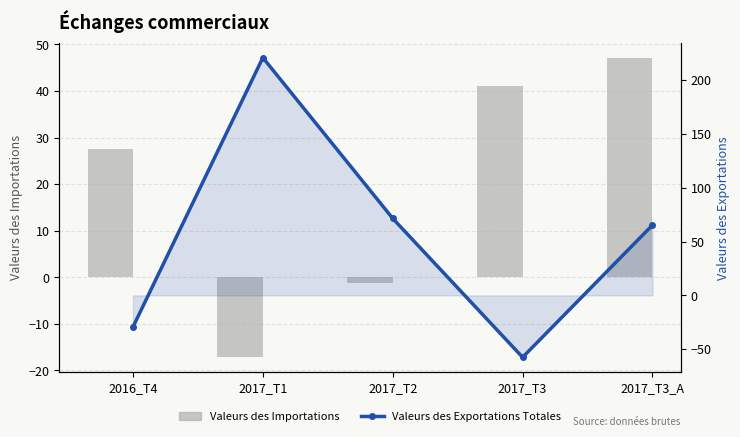

What is the difference between the second highest and second lowest values in the Valeurs des Importations series?

42.3